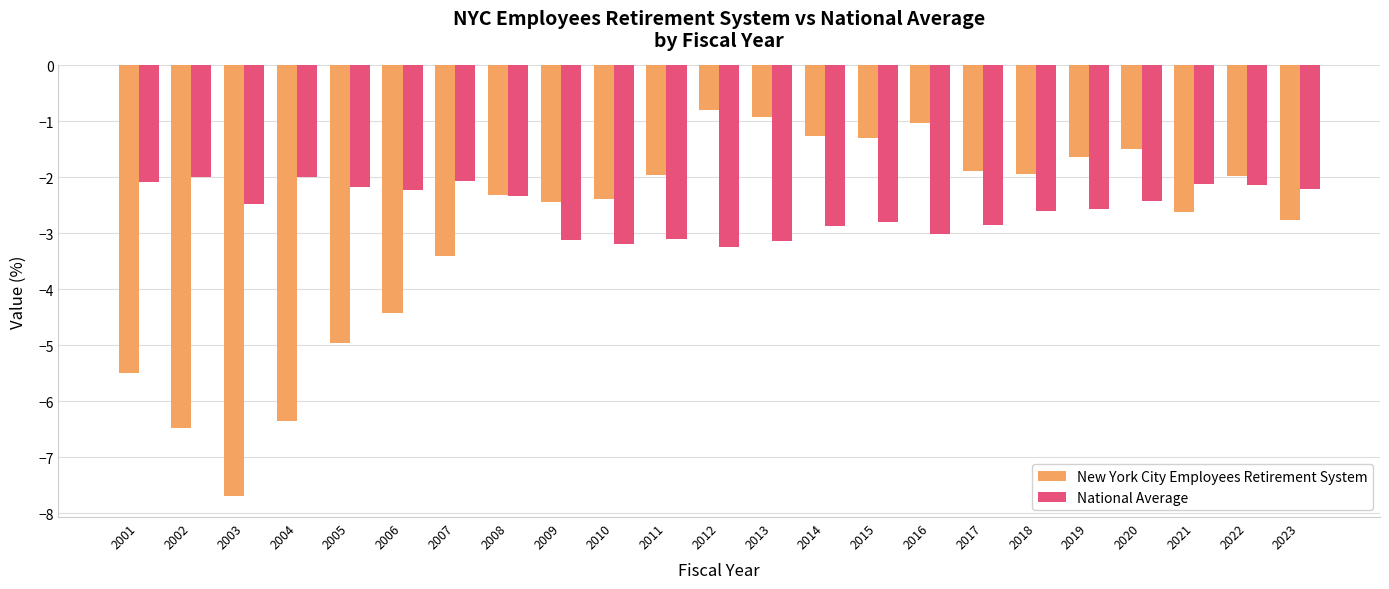

Is the value of New York City Employees Retirement System at 2009 greater than the value of National Average at 2023?

No